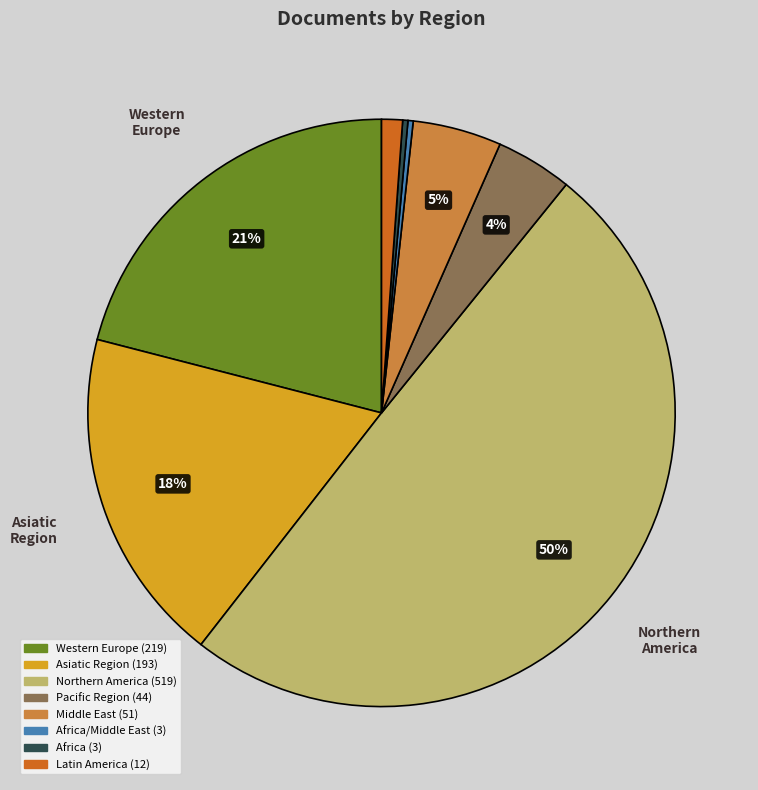

To the nearest percent, what is the average slice percentage?

12%